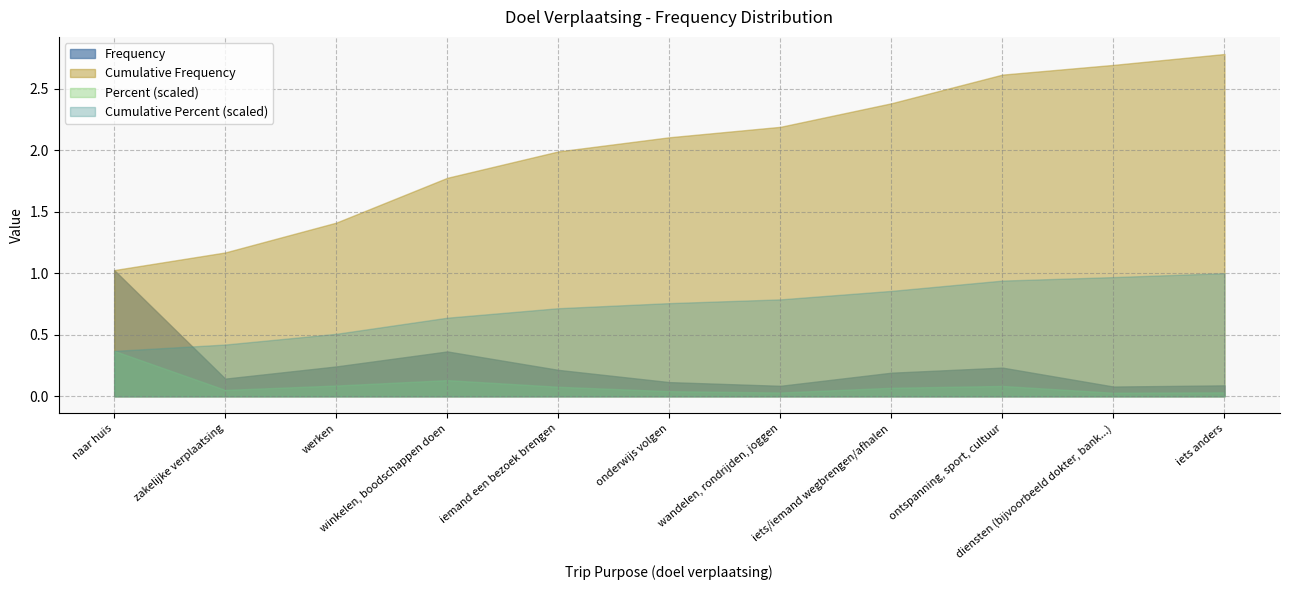

Which category has the lowest value in the Percent series?

diensten (bijvoorbeeld dokter, bank...)